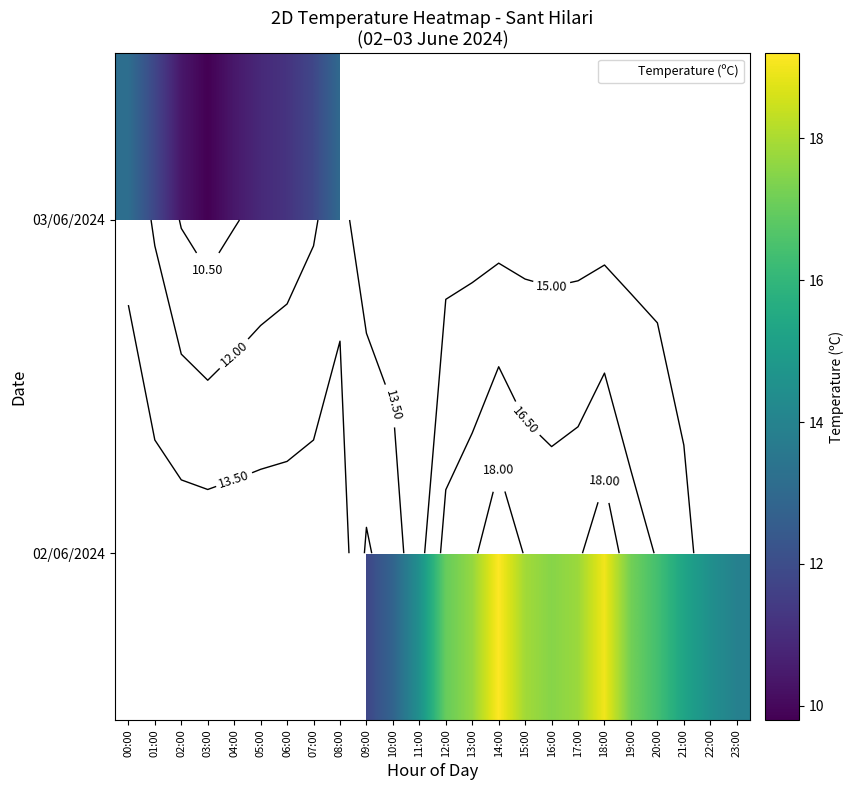

Read the 03/06/2024 value at 00:00.

13.2